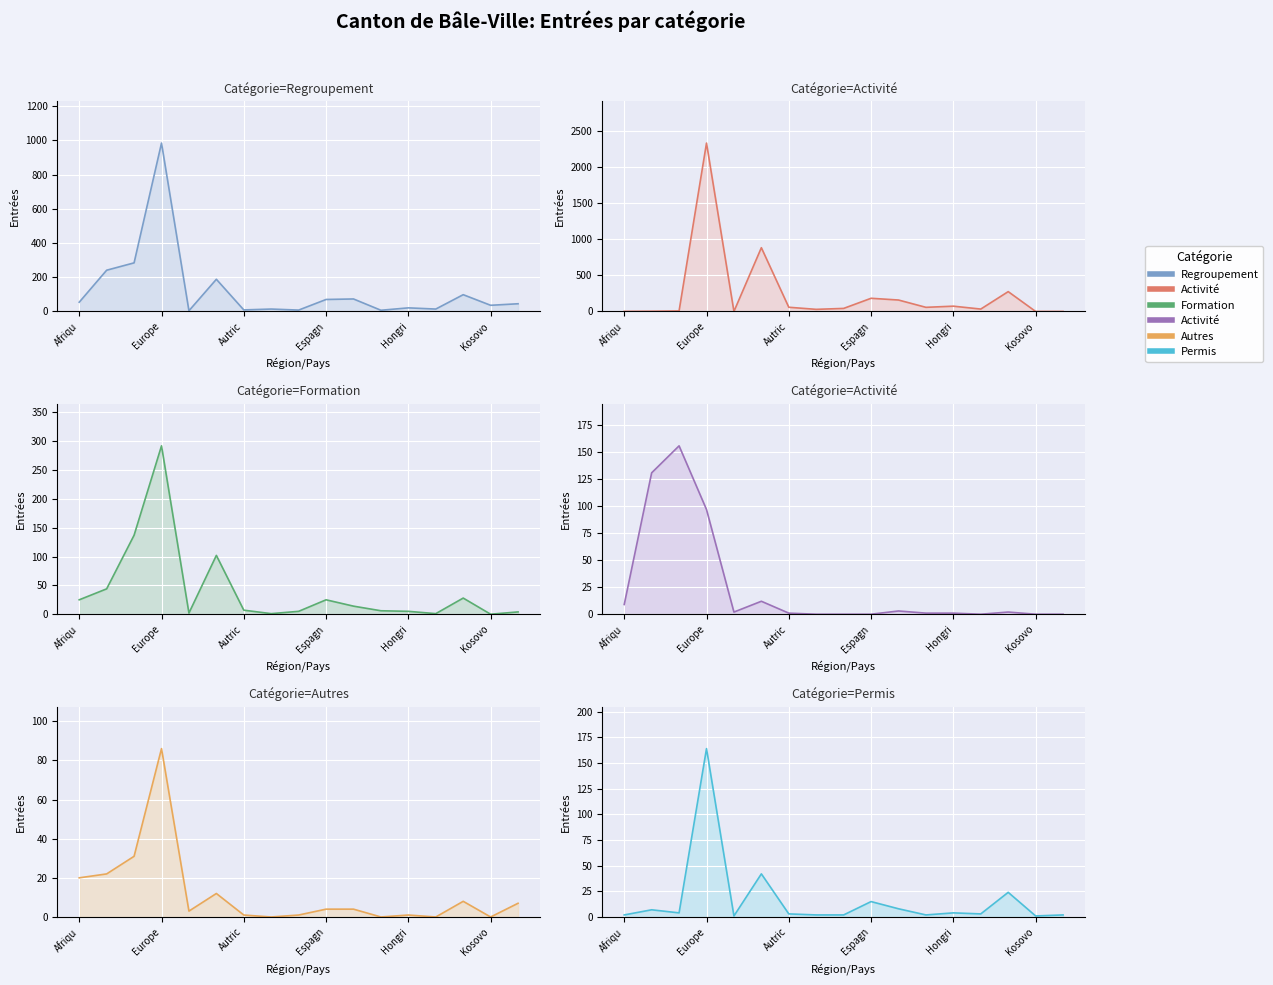

List the labels in order of Autres entrées value, smallest first.

Belgique, Grèce, Irlande, Kosovo, Autriche, Bulgarie, Hongrie, Albanie, Espagne, France, Macédoine du Nord, Italie, Allemagne, Afrique, Amérique, Asie, Europe